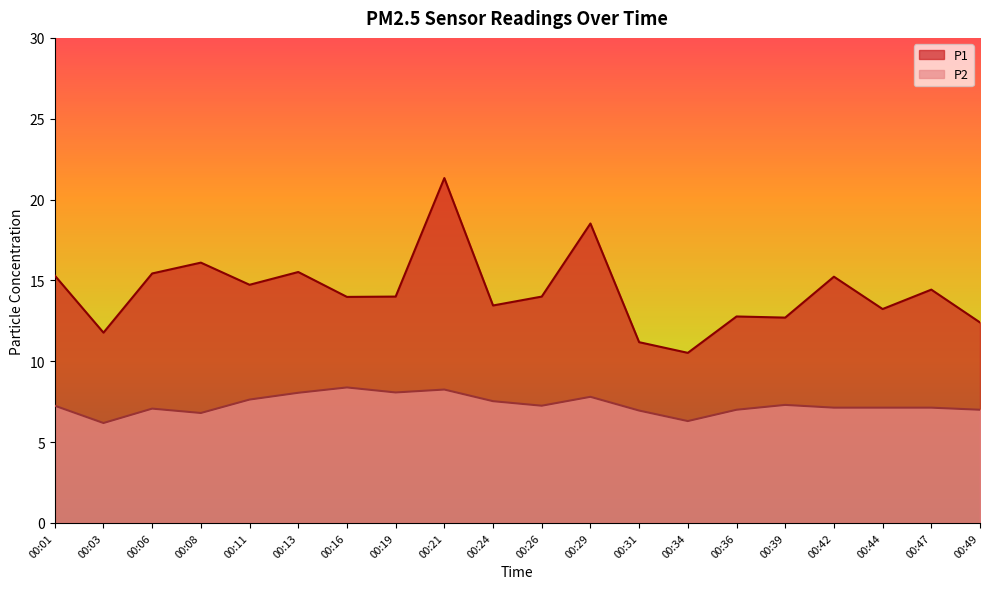

True or false: P2 and P1 cross at least once.

False